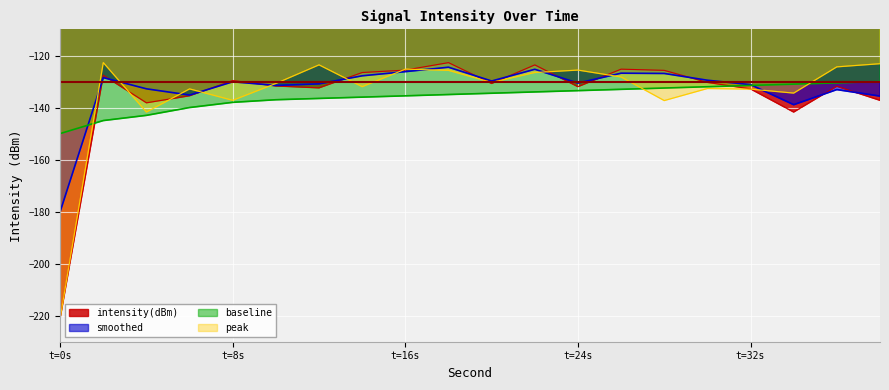

How many lines are shown in the chart?

4